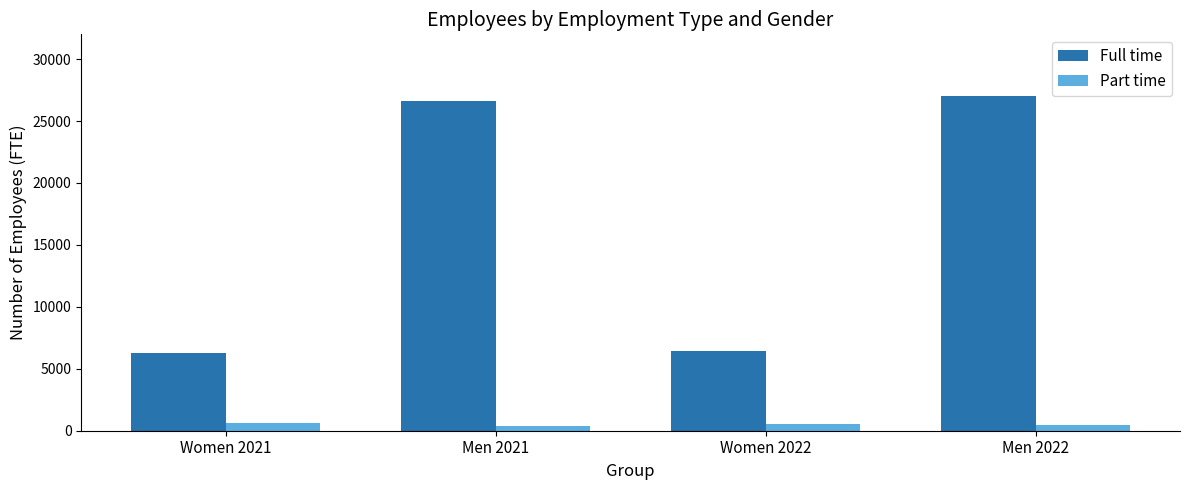

Which series has the largest range (max minus min)?

Full time